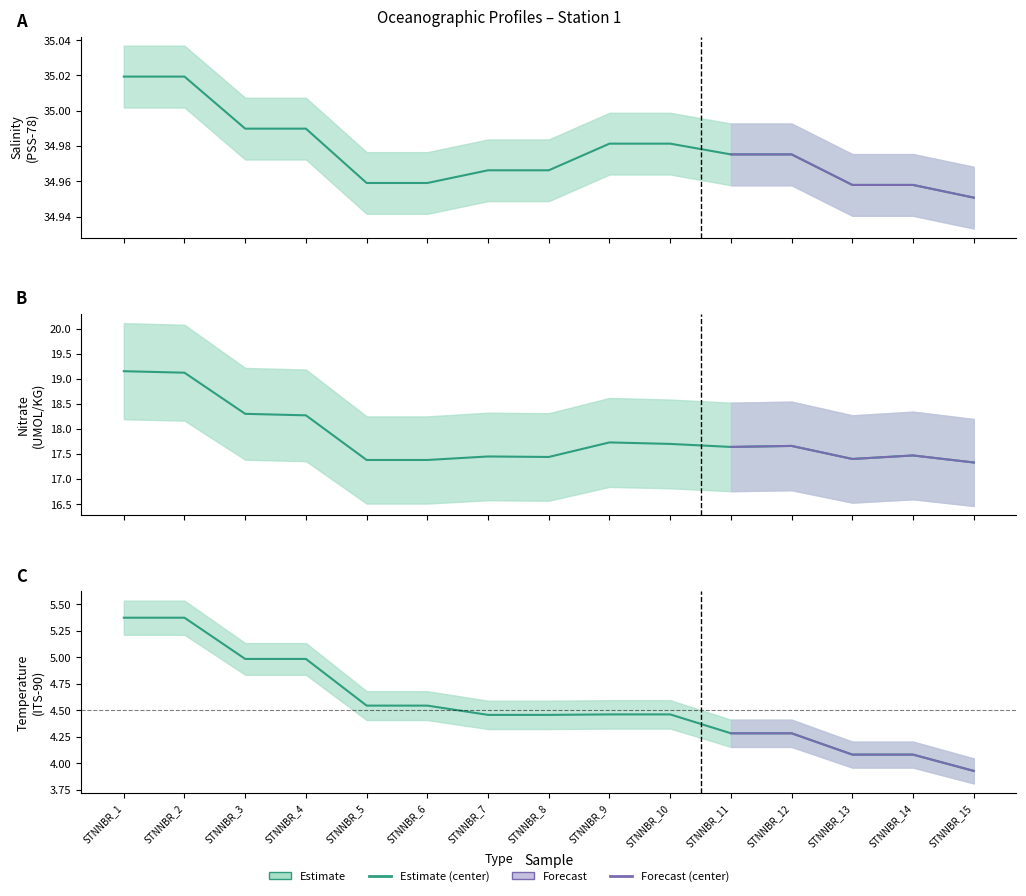

Reading right to left, extract all data points from this chart.

CTDSAL: STNNBR_15=35.0	STNNBR_14=35.0	STNNBR_13=35.0	STNNBR_12=35.0	STNNBR_11=35.0	STNNBR_10=35.0	STNNBR_9=35.0	STNNBR_8=35.0	STNNBR_7=35.0	STNNBR_6=35.0	STNNBR_5=35.0	STNNBR_4=35.0	STNNBR_3=35.0	STNNBR_2=35.0	STNNBR_1=35.0
NITRAT: STNNBR_15=17.3	STNNBR_14=17.5	STNNBR_13=17.4	STNNBR_12=17.7	STNNBR_11=17.6	STNNBR_10=17.7	STNNBR_9=17.7	STNNBR_8=17.4	STNNBR_7=17.4	STNNBR_6=17.4	STNNBR_5=17.4	STNNBR_4=18.3	STNNBR_3=18.3	STNNBR_2=19.1	STNNBR_1=19.1
CTDTMP: STNNBR_15=3.9	STNNBR_14=4.1	STNNBR_13=4.1	STNNBR_12=4.3	STNNBR_11=4.3	STNNBR_10=4.5	STNNBR_9=4.5	STNNBR_8=4.5	STNNBR_7=4.5	STNNBR_6=4.5	STNNBR_5=4.5	STNNBR_4=5.0	STNNBR_3=5.0	STNNBR_2=5.4	STNNBR_1=5.4